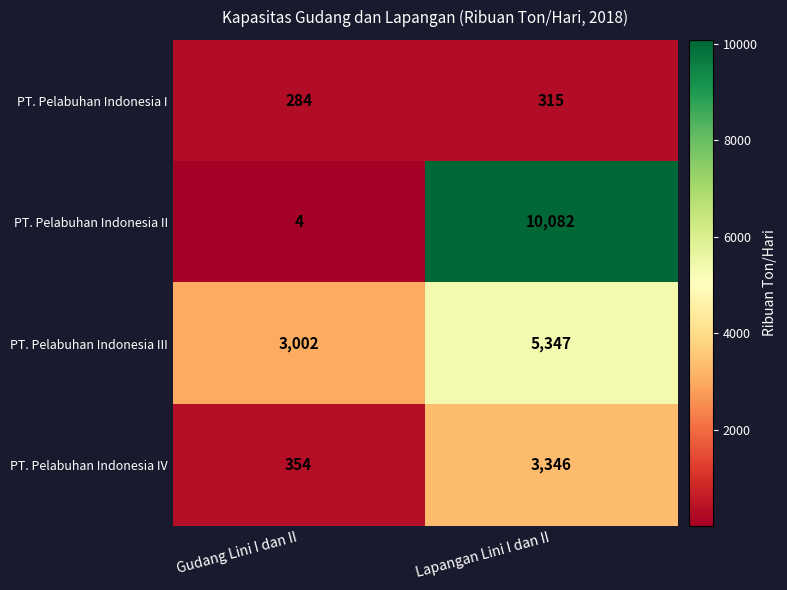

Which series changed the most between Gudang Lini I dan II and Lapangan Lini I dan II?

PT. Pelabuhan Indonesia II